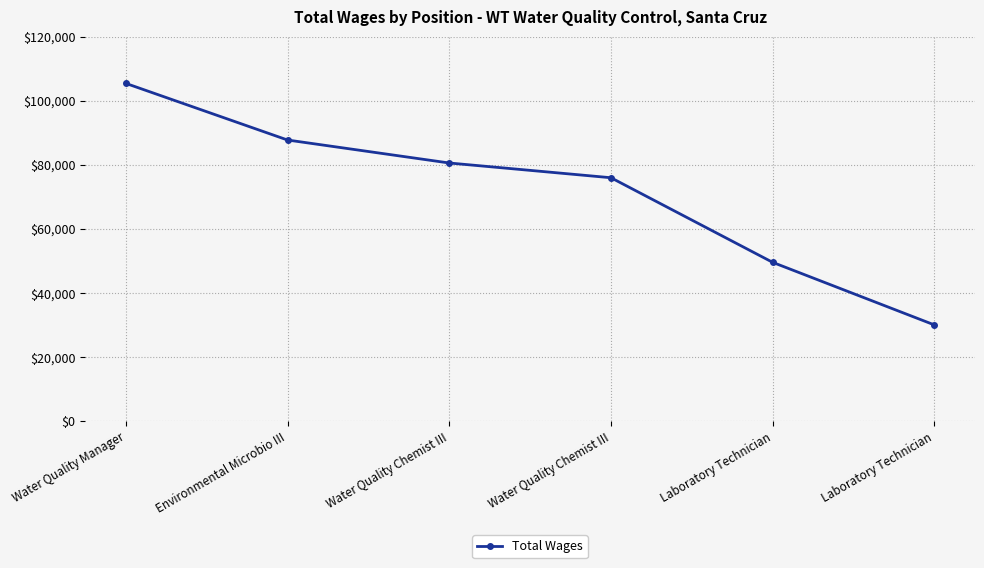

What is the smallest value displayed?

30014